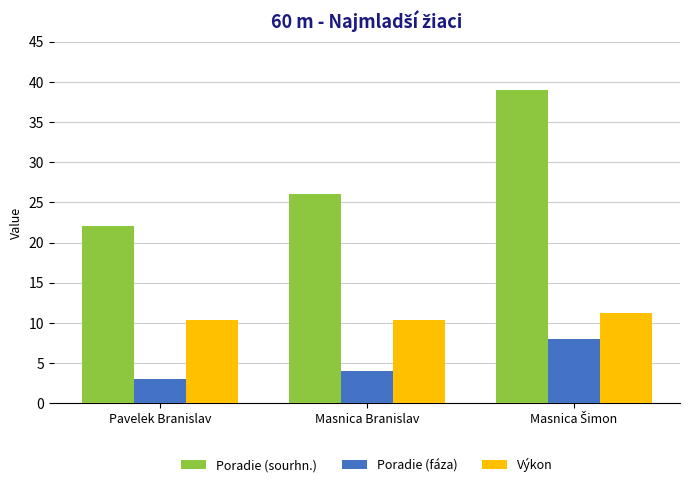

How many bars are there in total?

9